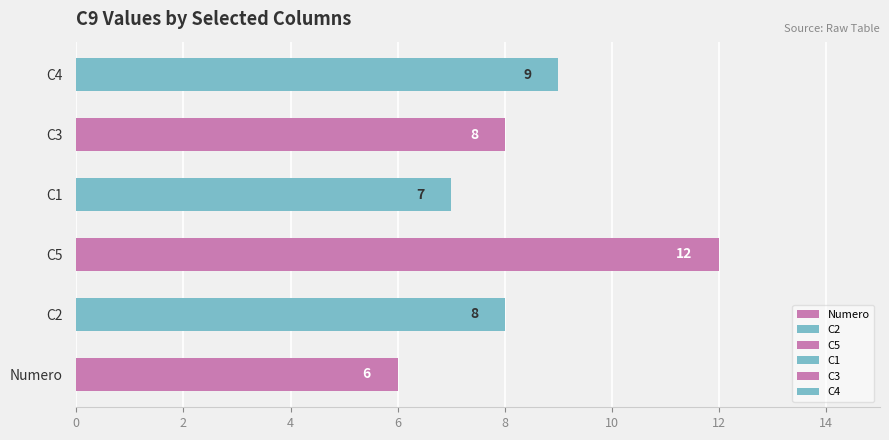

What is the average value of the Numero series?

6